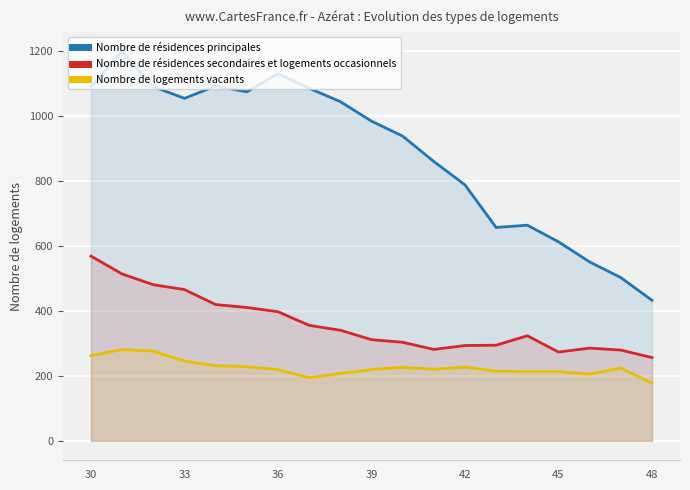

What is the difference between the highest and lowest values at 42?

560